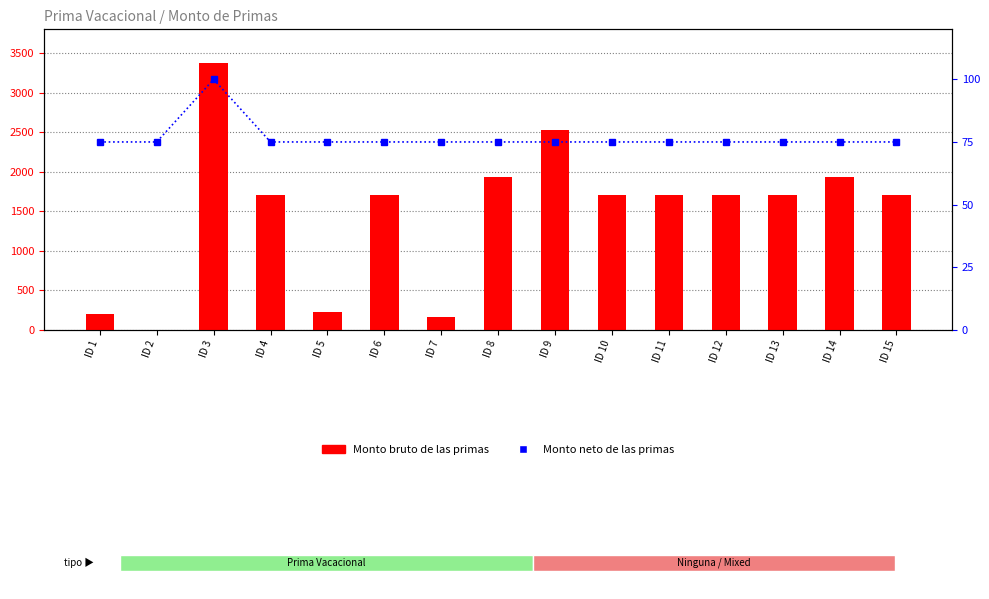

Rank the categories by Monto bruto de las primas value from lowest to highest.

ID 2, ID 7, ID 1, ID 5, ID 4, ID 6, ID 10, ID 11, ID 12, ID 13, ID 15, ID 14, ID 8, ID 9, ID 3